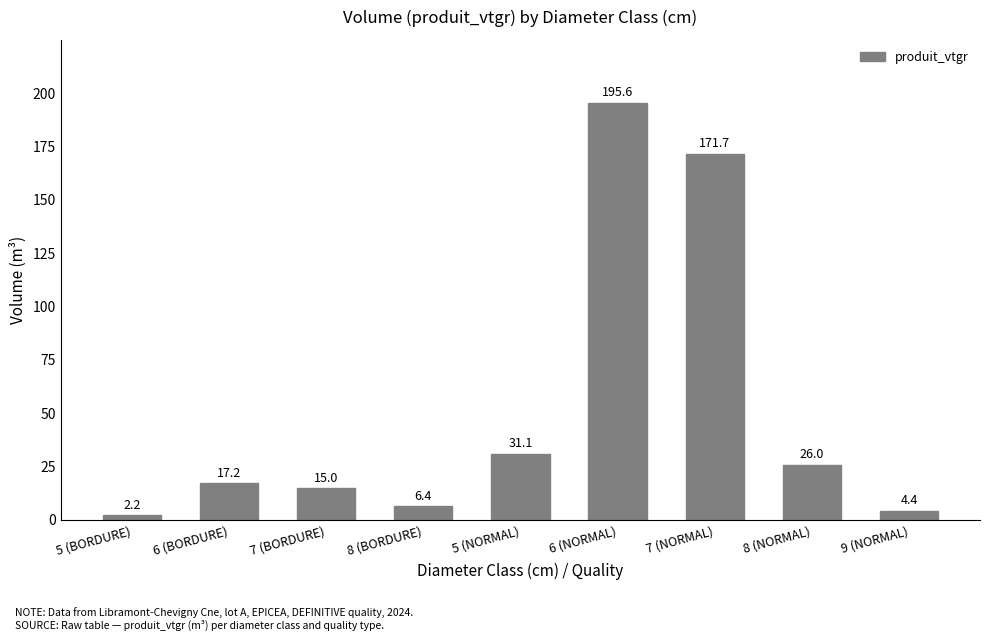

True or false: the data shows 44.0 at 8 (NORMAL).

False